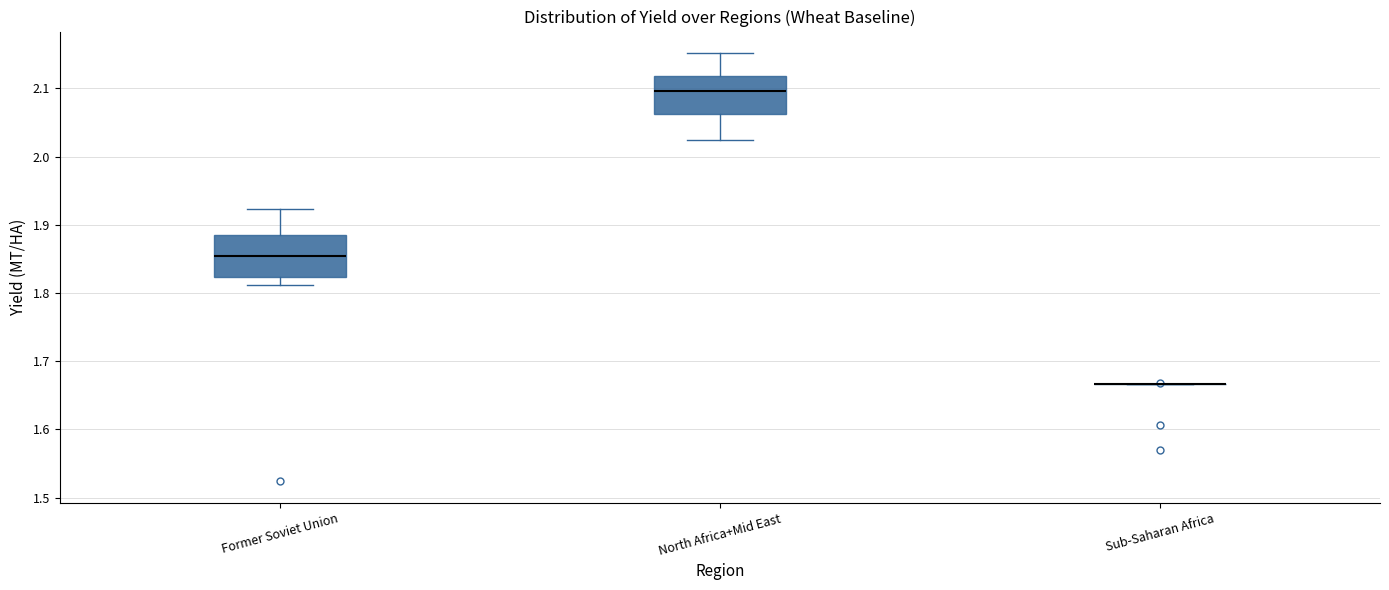

Reading left to right, transcribe this box plot: for each box, give where its median line is, the range the box spans, and where its two whiskers end, as read against the y-axis. The values are not printed on the chart, so give them approximately, as read against the axis.

Former Soviet Union: median 1.85, box 1.82 to 1.88, whiskers 1.81 to 1.92
North Africa+Mid East: median 2.10, box 2.06 to 2.12, whiskers 2.03 to 2.15
Sub-Saharan Africa: box collapsed to a line at 1.67, whiskers 1.67 to 1.67